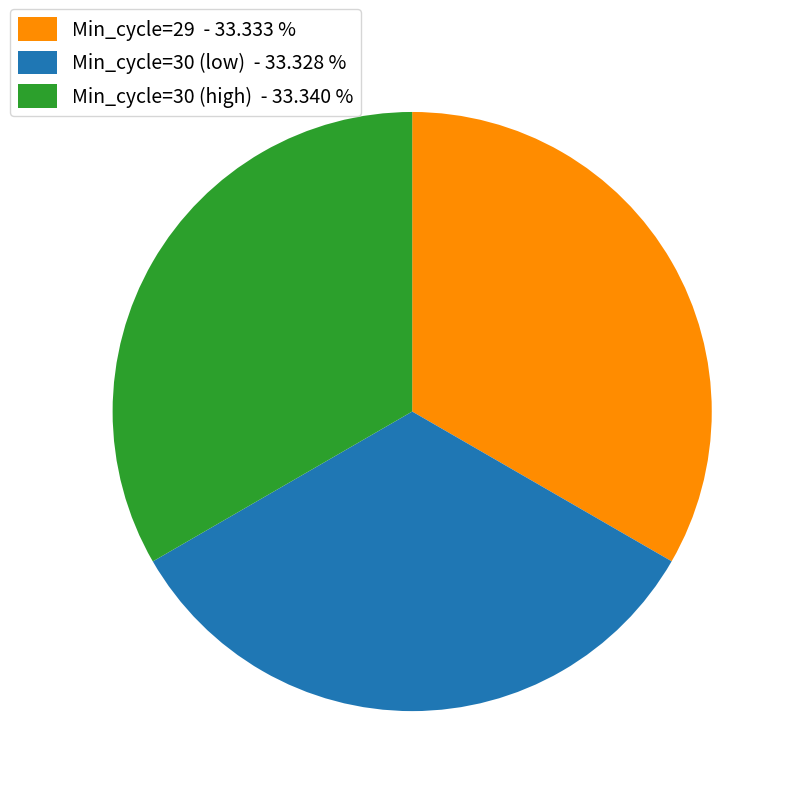

Combined, do Min_cycle=30 (low) - 33.328 % and Min_cycle=29 - 33.333 % account for over 50%?

Yes